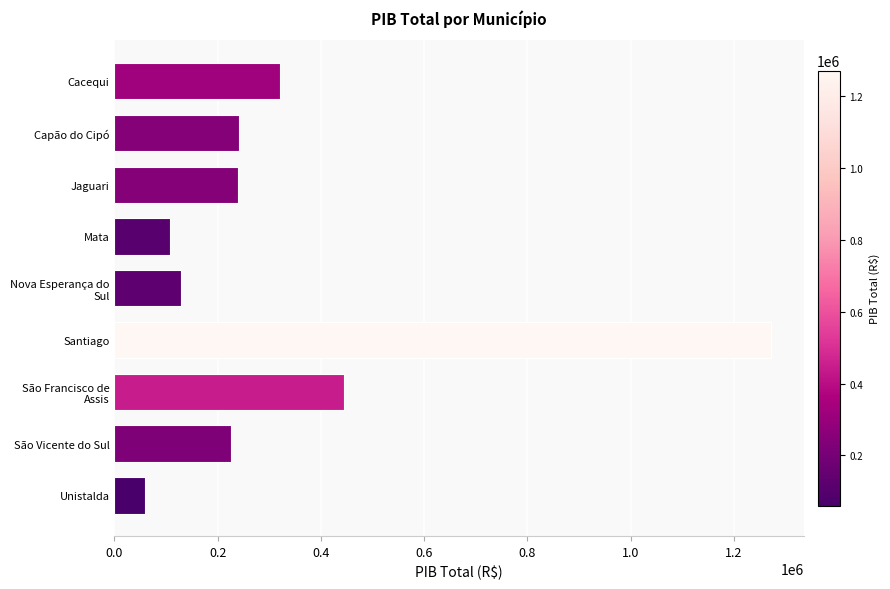

Count the number of values greater than 239855.

5